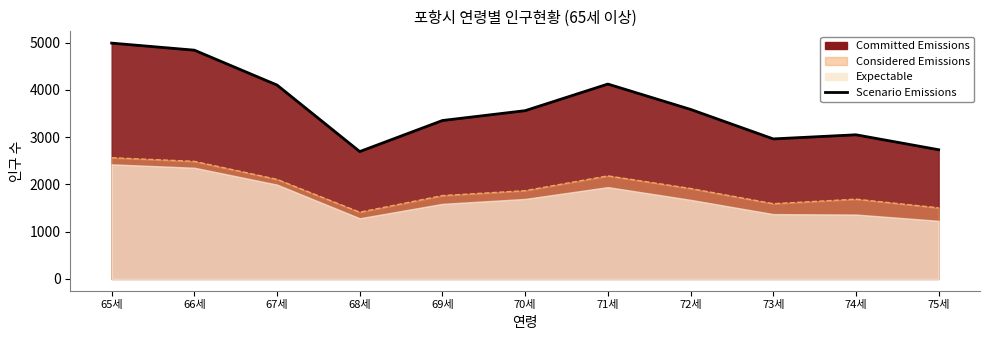

What is the ratio of the value at 70세 to the value at 69세?

1.1